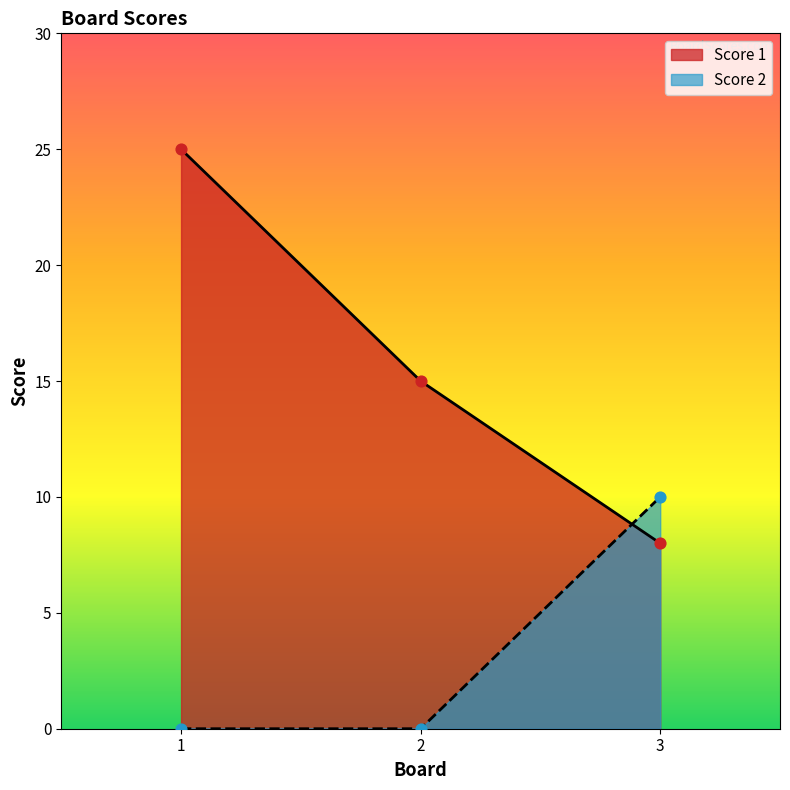

What is the total value across all series at 2?

15